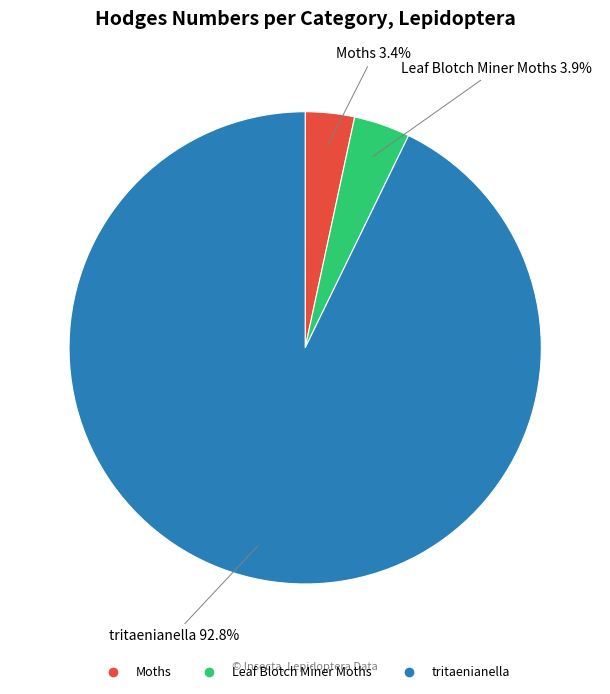

True or false: Leaf Blotch Miner Moths accounts for 4% of the total.

True